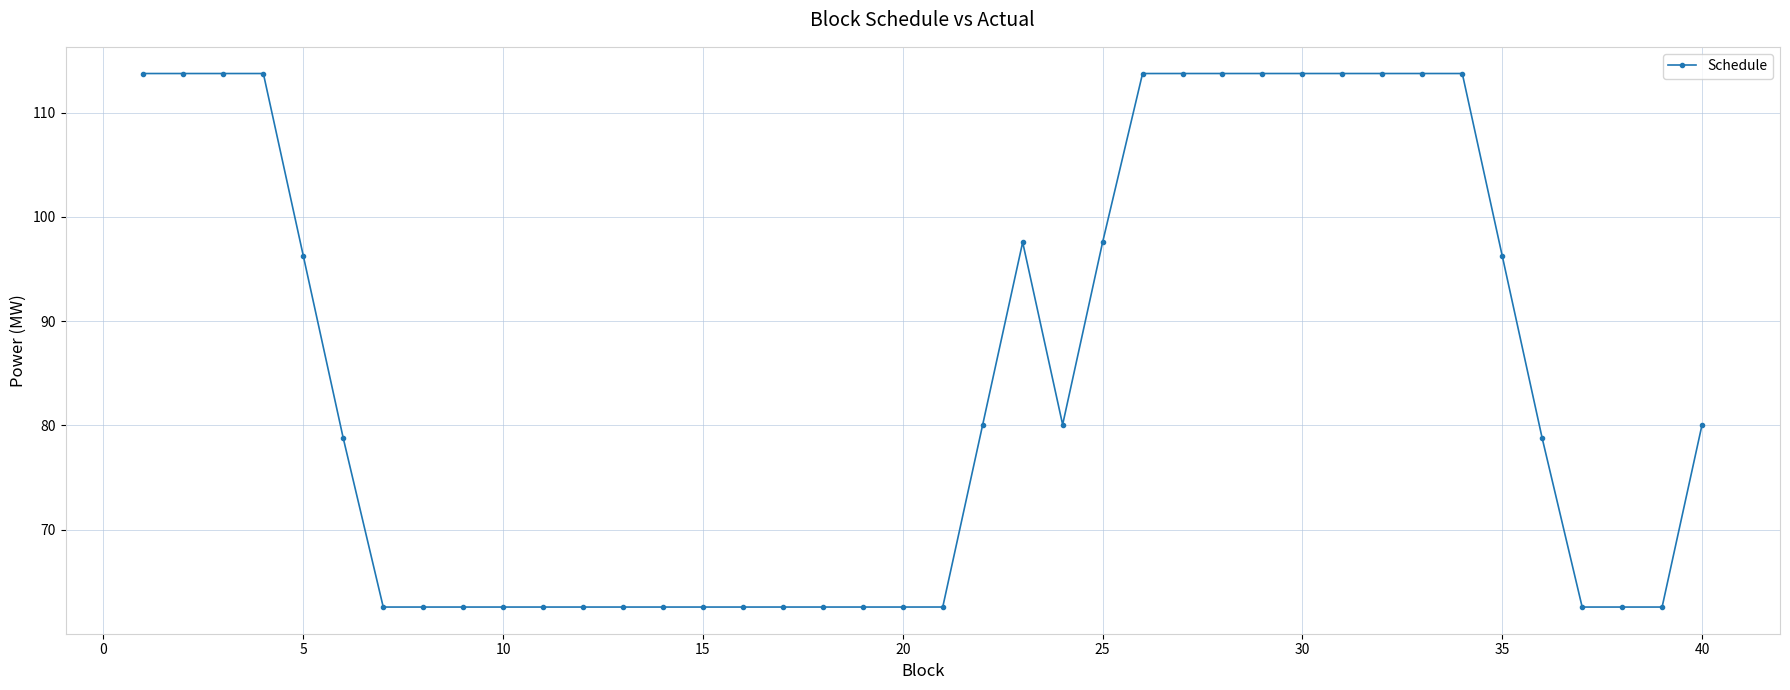

What is the maximum value shown in the chart?

113.8